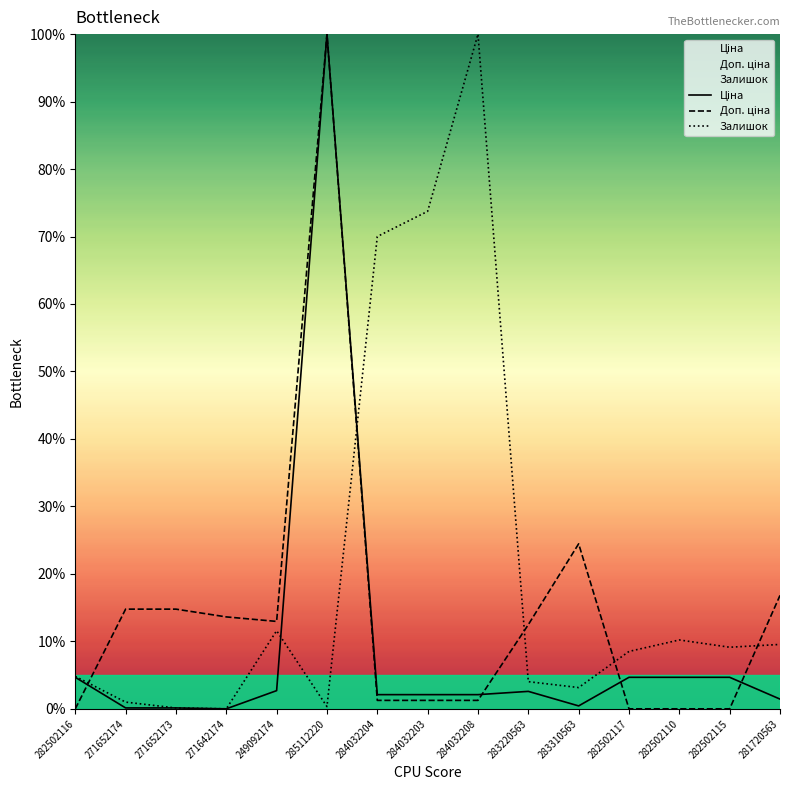

What is the total value across all series at 282502110?

14.9